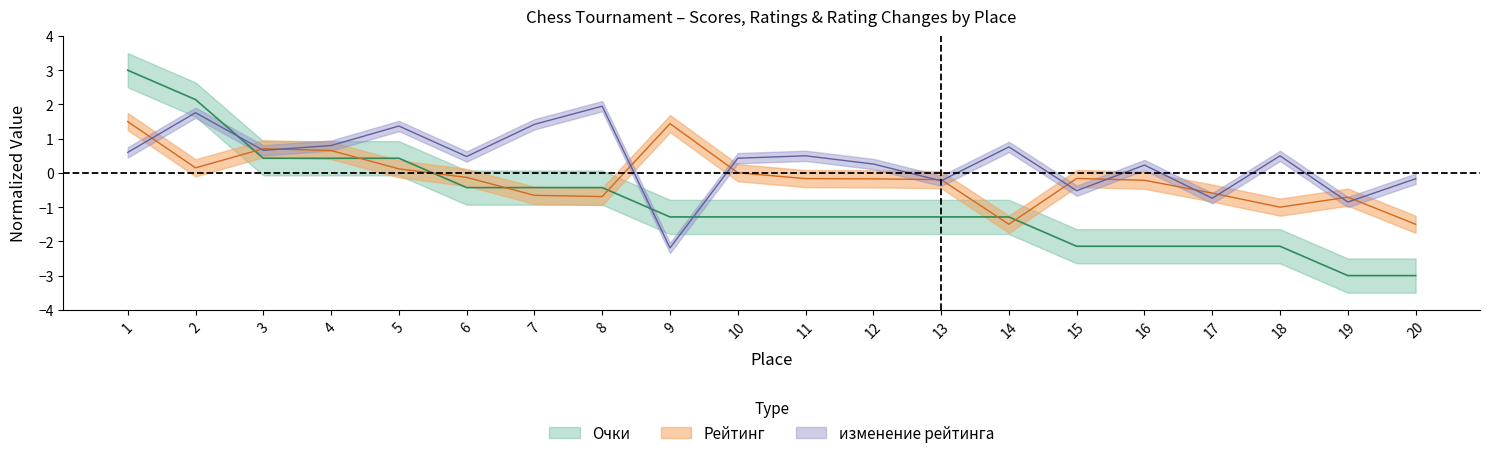

How many data points in Рейтинг are less than 0?

13